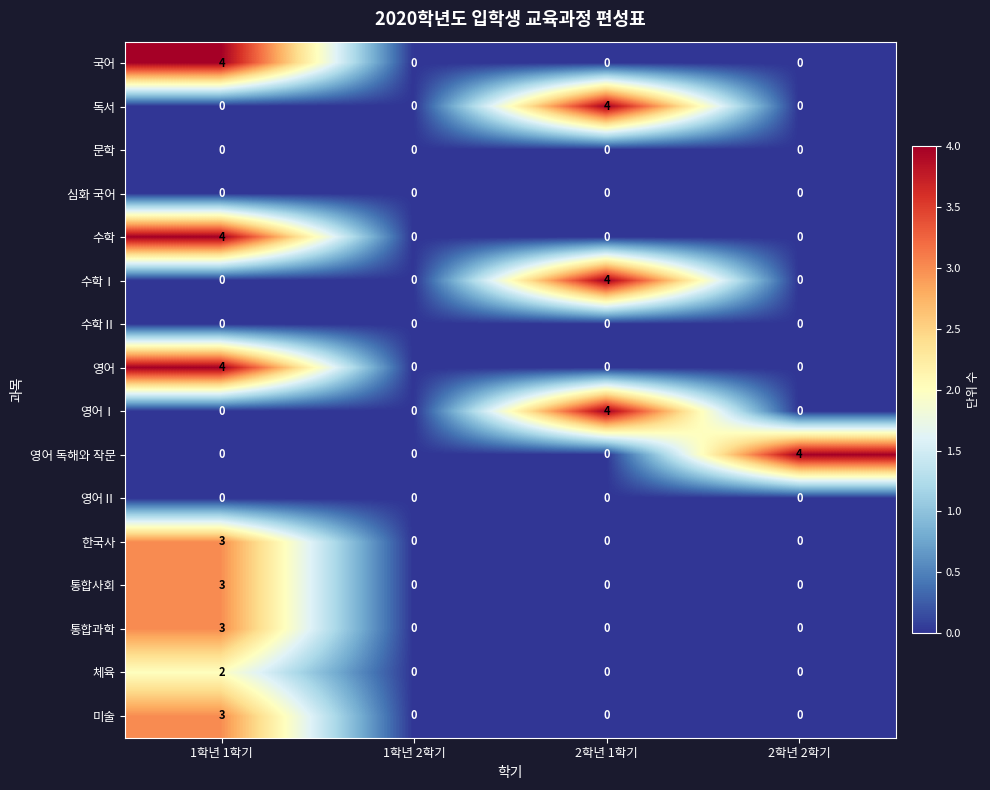

Which category has the highest value in the 통합사회 series?

1학년 1학기